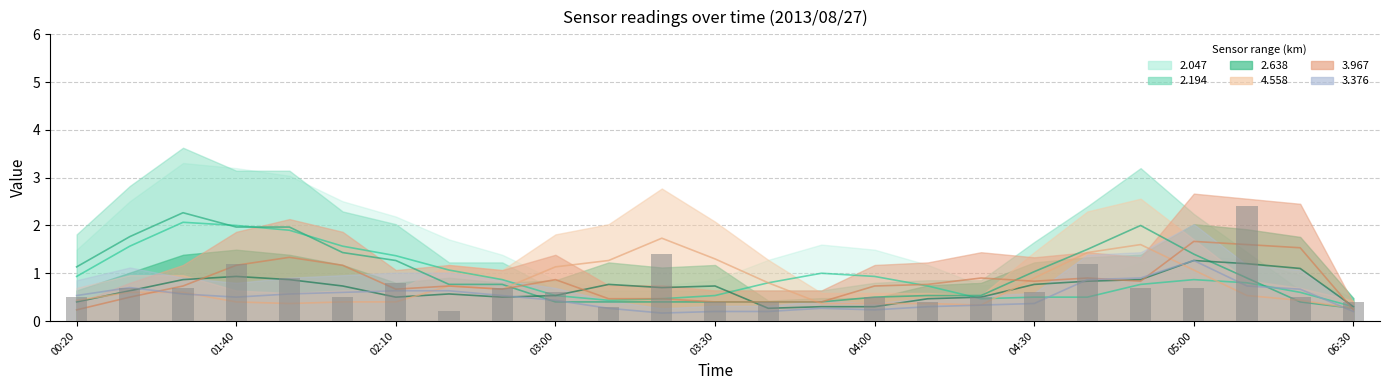

What is the difference between the values at 04:00 and 9?

0.1